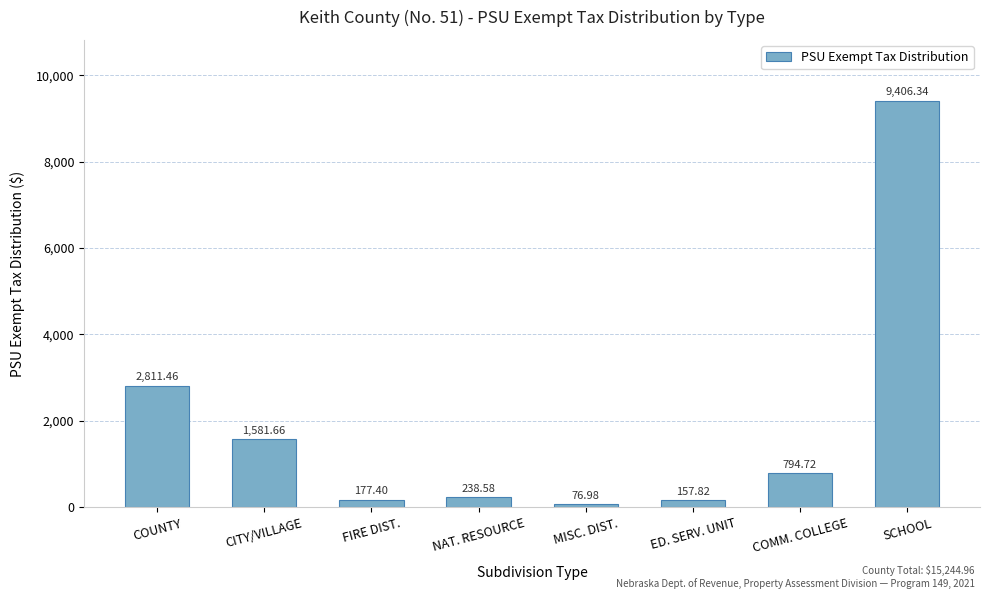

Where does the data first go above 794?

COUNTY